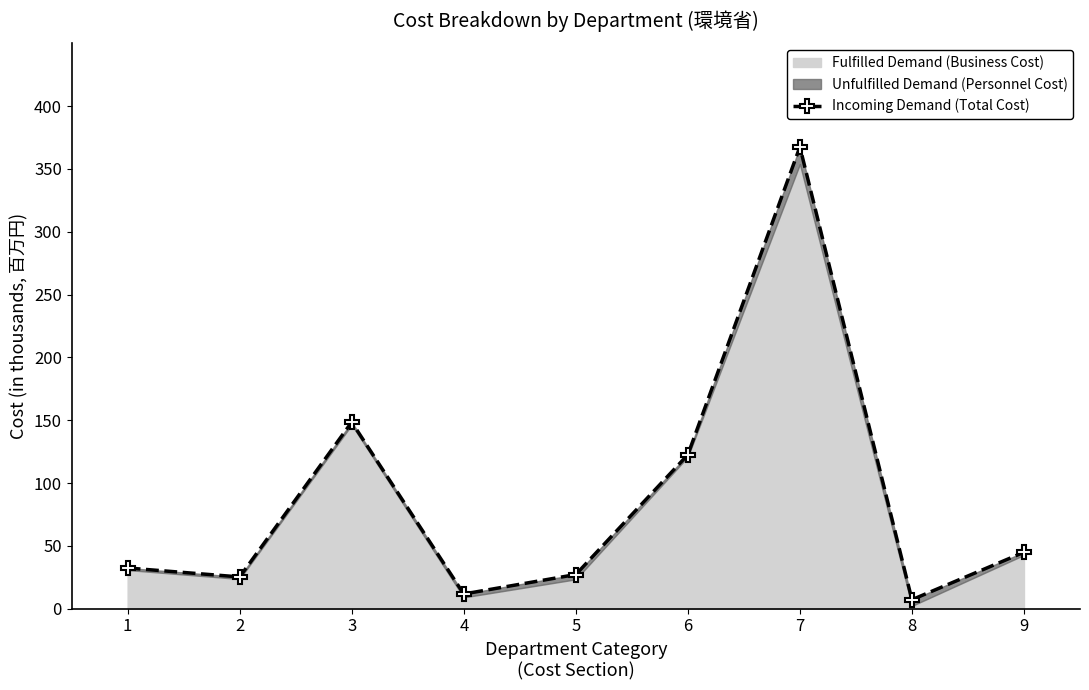

Reading left to right, extract all data points from this chart.

32.4	25.3	148.4	11.7	27.2	122.5	367.5	7.2	44.9